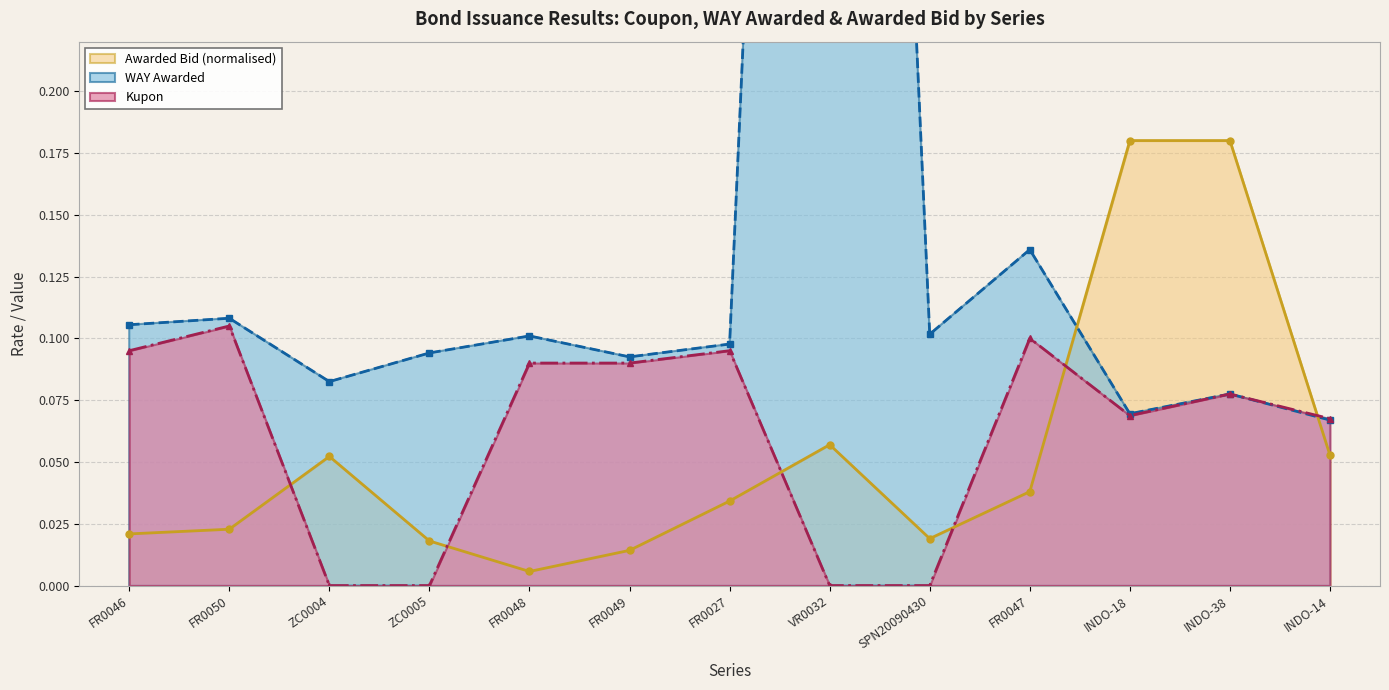

Reading left to right, extract all data points from this chart.

Kupon: FR0046=0.1	FR0050=0.1	ZC0004=0.0	ZC0005=0.0	FR0048=0.1	FR0049=0.1	FR0027=0.1	VR0032=0.0	SPN20090430=0.0	FR0047=0.1	INDO-18=0.1	INDO-38=0.1	INDO-14=0.1
WAY Awarded: FR0046=0.1	FR0050=0.1	ZC0004=0.1	ZC0005=0.1	FR0048=0.1	FR0049=0.1	FR0027=0.1	VR0032=1.0	SPN20090430=0.1	FR0047=0.1	INDO-18=0.1	INDO-38=0.1	INDO-14=0.1
Total Awarded Bid (M): FR0046=0.0	FR0050=0.0	ZC0004=0.1	ZC0005=0.0	FR0048=0.0	FR0049=0.0	FR0027=0.0	VR0032=0.1	SPN20090430=0.0	FR0047=0.0	INDO-18=0.2	INDO-38=0.2	INDO-14=0.1